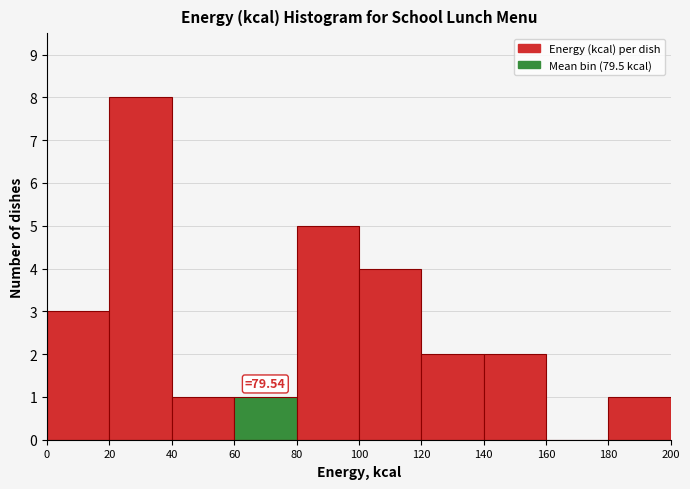

Which range on the x-axis has the tallest bar?

20 to 40